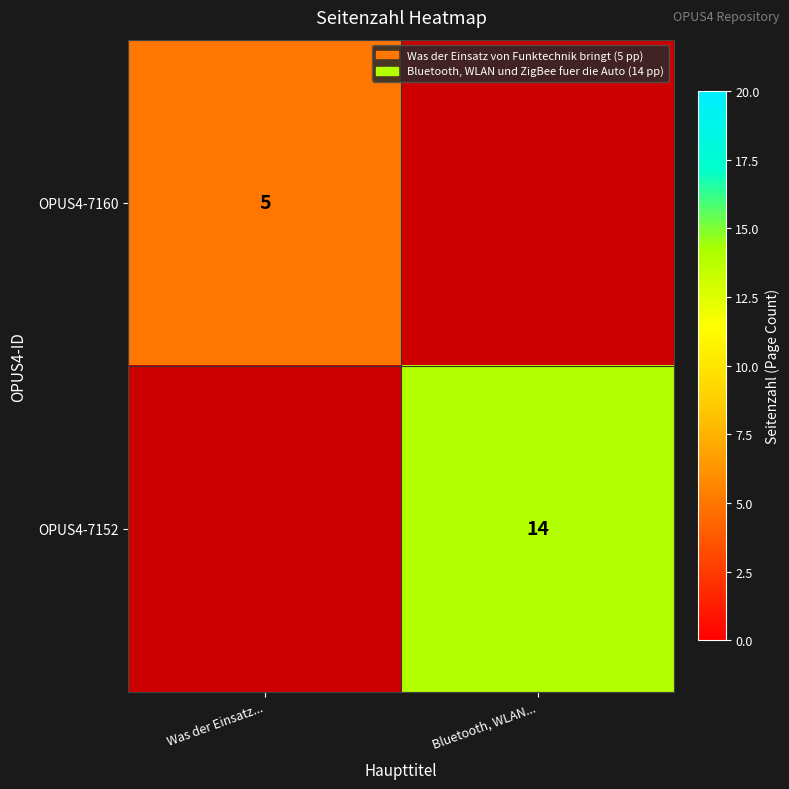

True or false: OPUS4-7152 has a value of 18 at Bluetooth, WLAN....

False